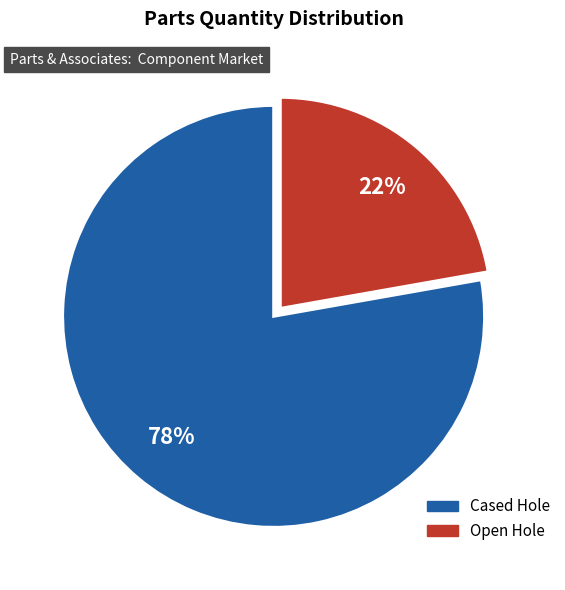

What percentage is the Open Hole slice, to the nearest percent?

22%